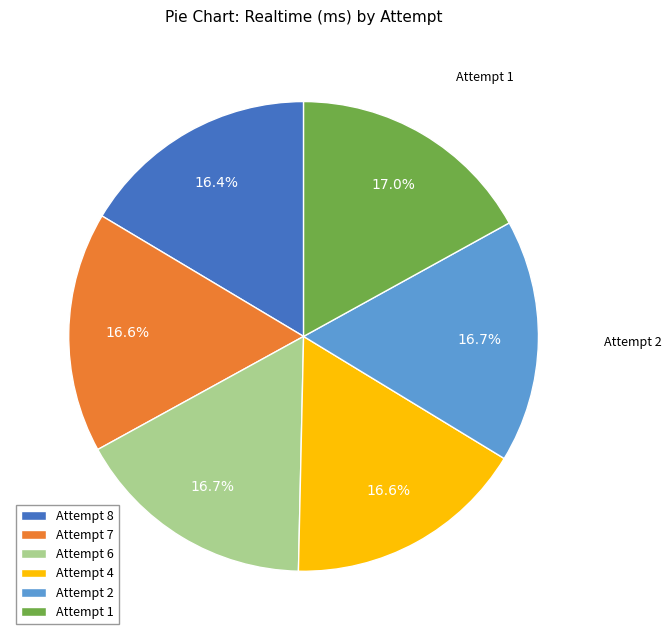

To the nearest percent, what portion does Attempt 4 represent?

17%